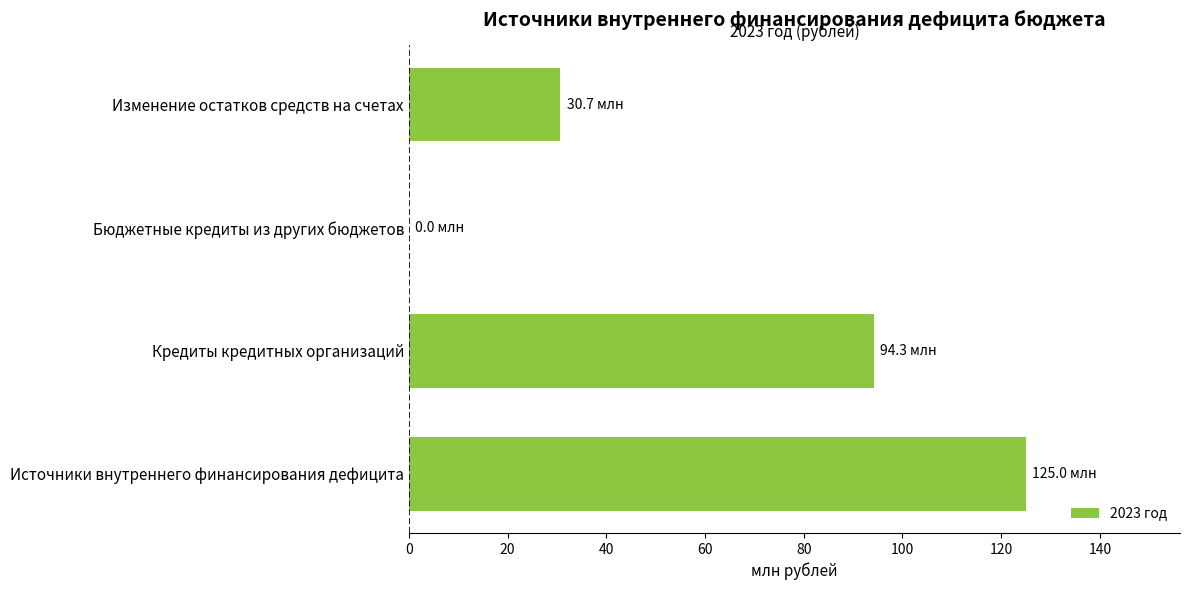

Reading bottom to top, list all the values displayed in this chart.

Источники внутреннего финансирования дефицита=125.0	Кредиты кредитных организаций=94.3	Бюджетные кредиты из других бюджетов=0.0	Изменение остатков средств на счетах=30.7